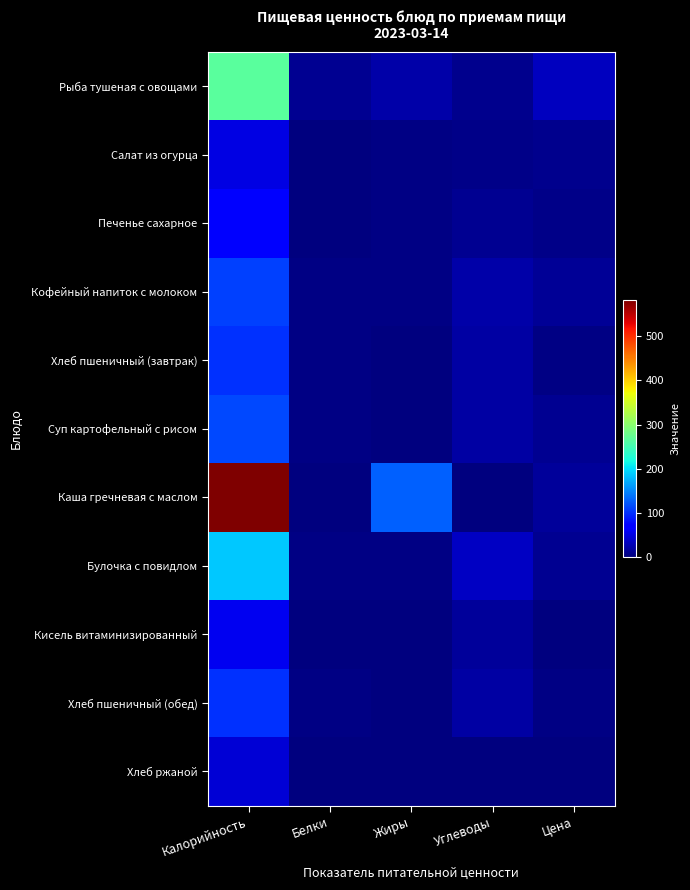

List the series in order of their peak value, highest first.

Каша гречневая с маслом, Рыба тушеная с овощами, Булочка с повидлом, Суп картофельный с рисом, Кофейный напиток с молоком, Хлеб пшеничный (завтрак), Хлеб пшеничный (обед), Печенье сахарное, Кисель витаминизированный, Салат из огурца, Хлеб ржаной